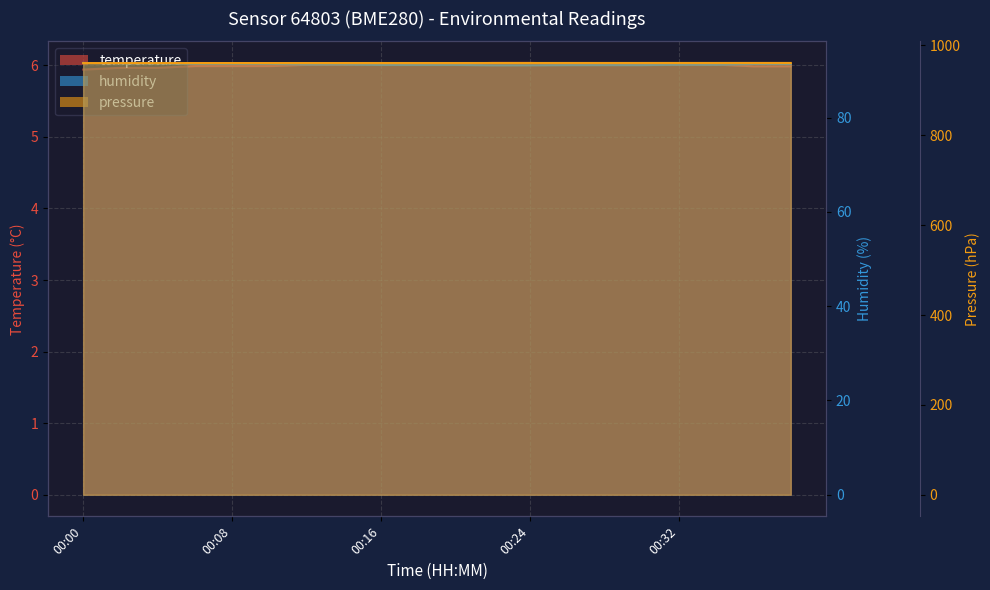

True or false: pressure has a value of 1249.9 at 00:20.

False